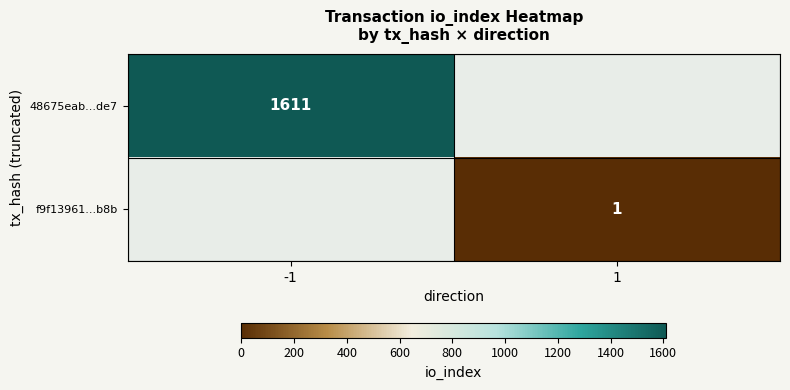

Which label corresponds to the largest value in the chart?

-1